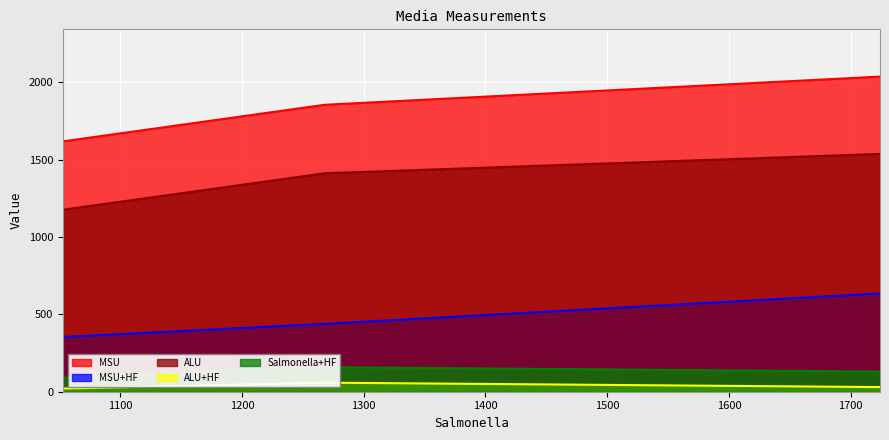

What is the minimum value for ALU+HF?

20.5